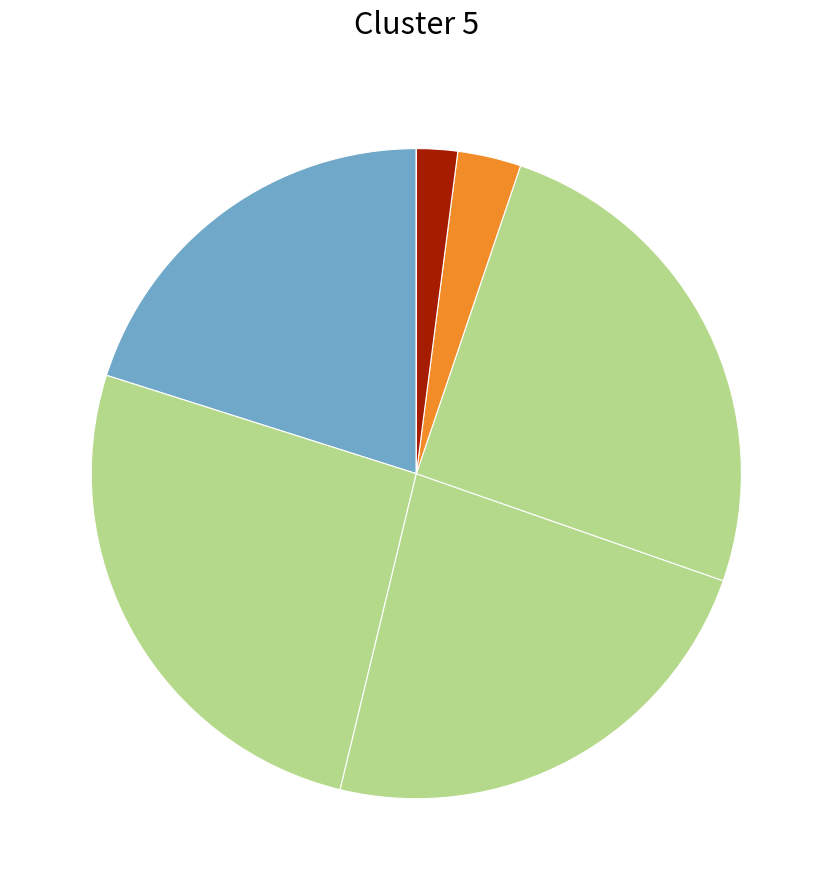

To the nearest percent, what is the difference between the largest and smallest slice percentages?

24%